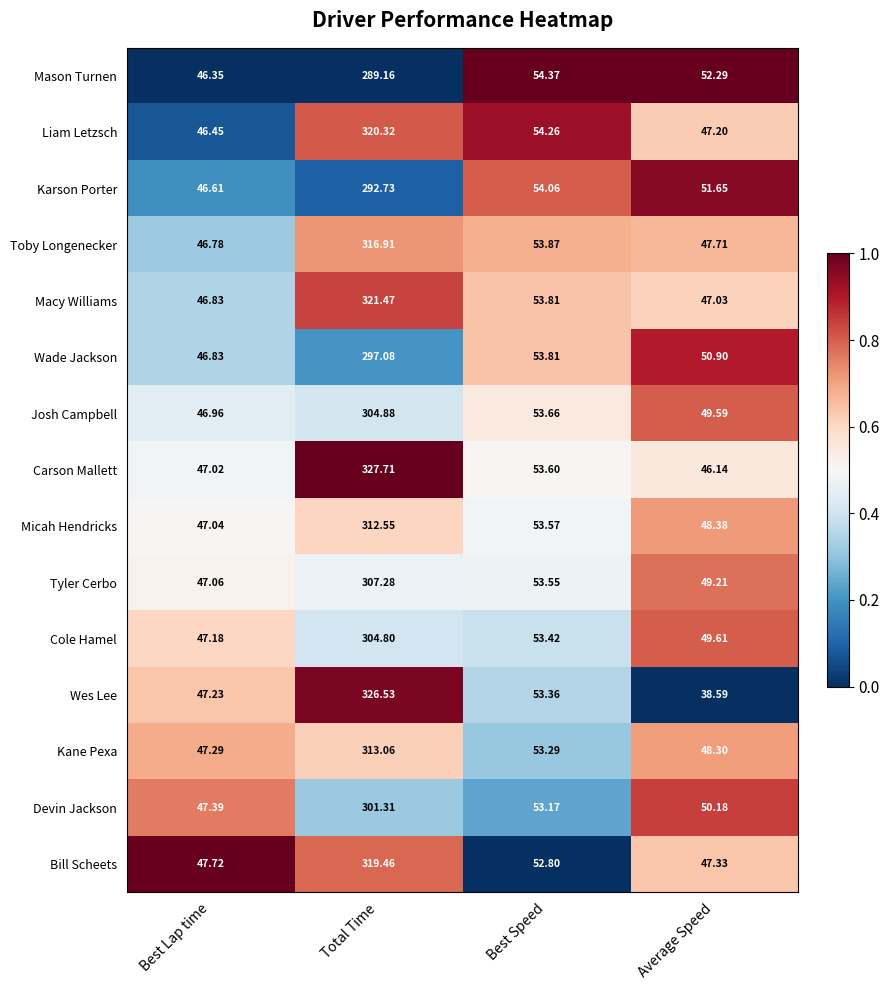

How many series are shown in this chart?

15